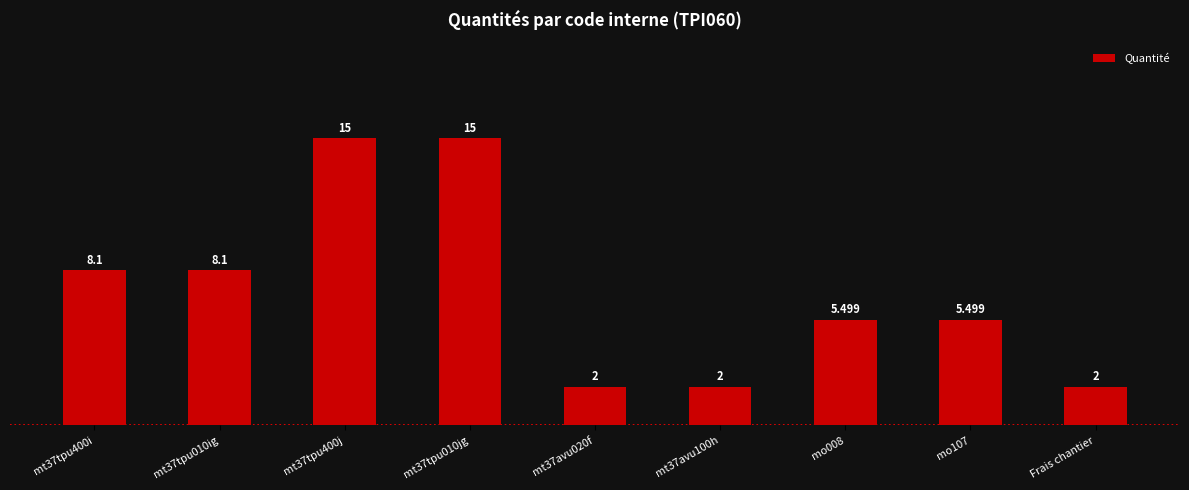

What is the label of the 8th bar from the right?

mt37tpu010ig